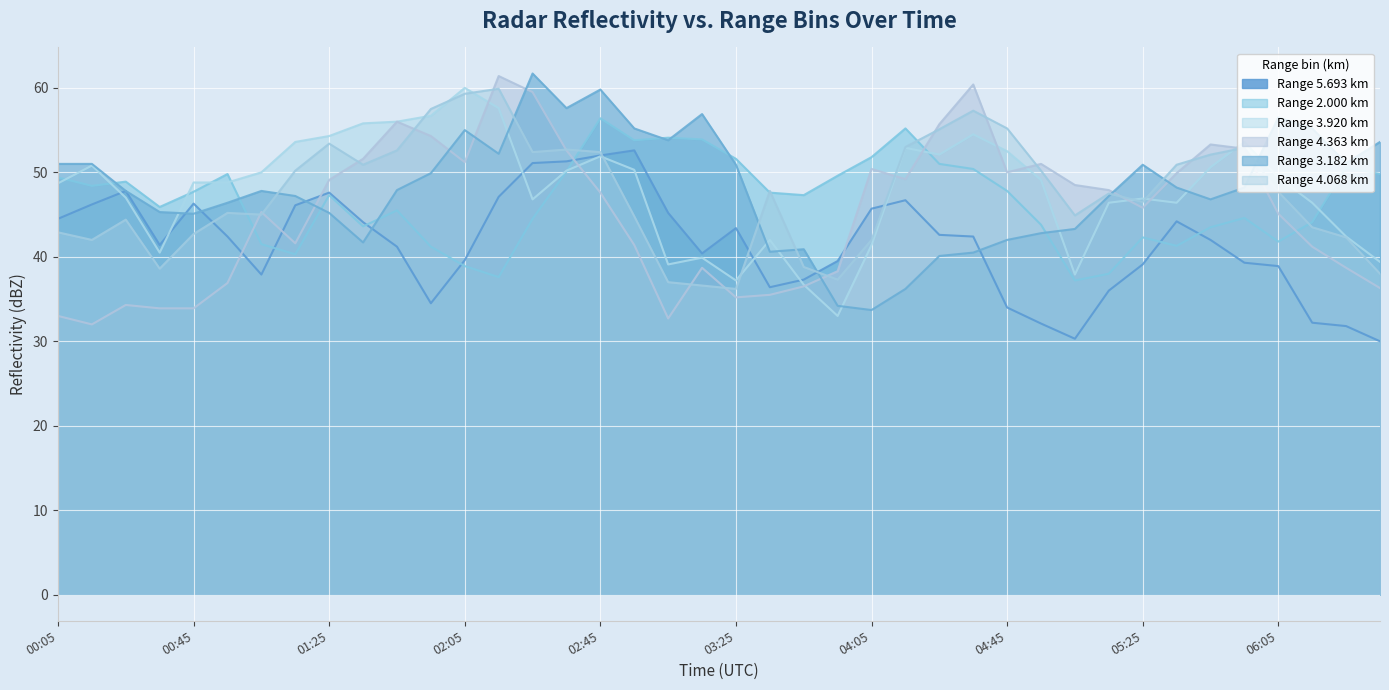

What position from the left is 2023/11/10 05:15?

32